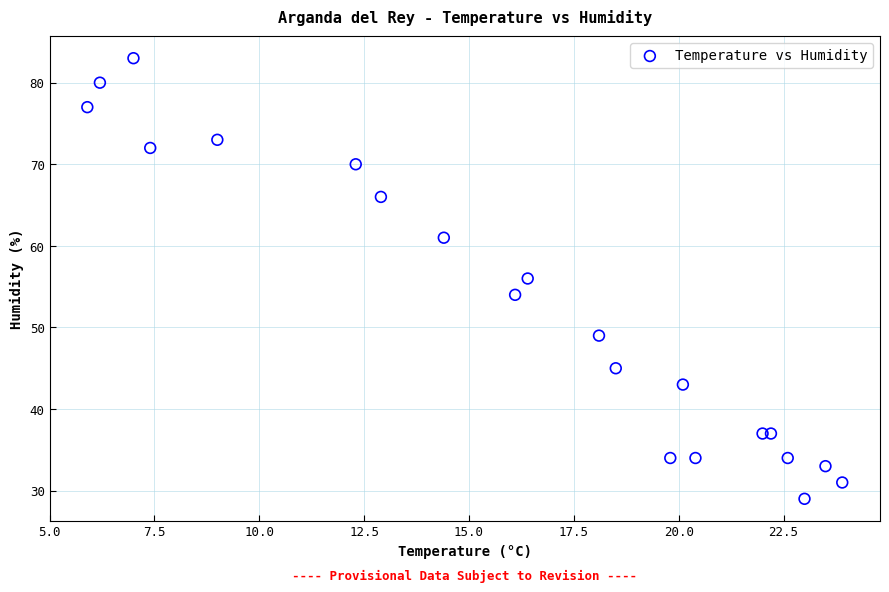

What is the range of Y values (max minus min)?

54